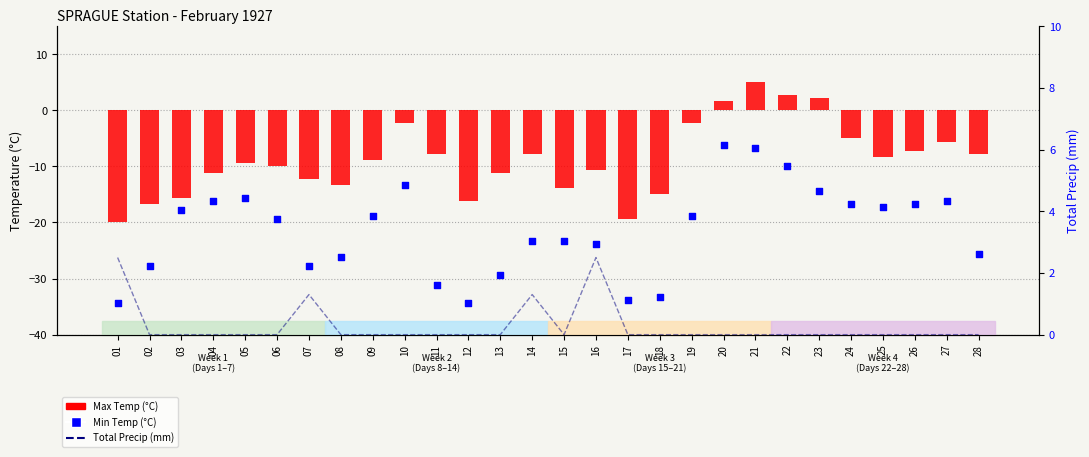

At how many categories does at least one series exceed -28?

28